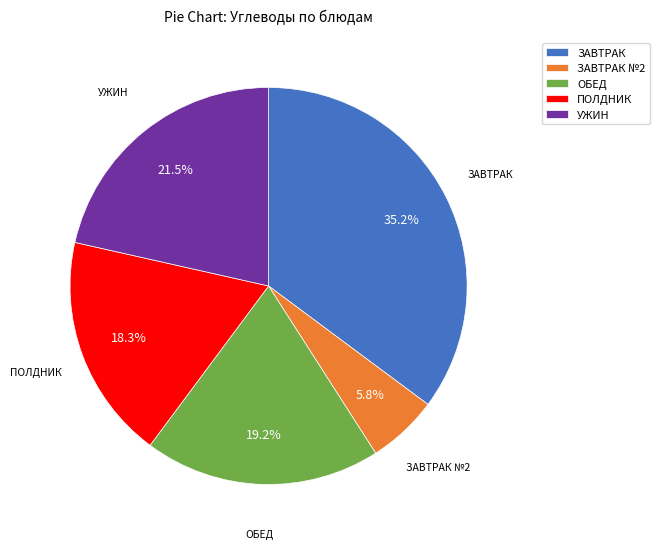

Is there any slice that represents more than half of the pie?

No